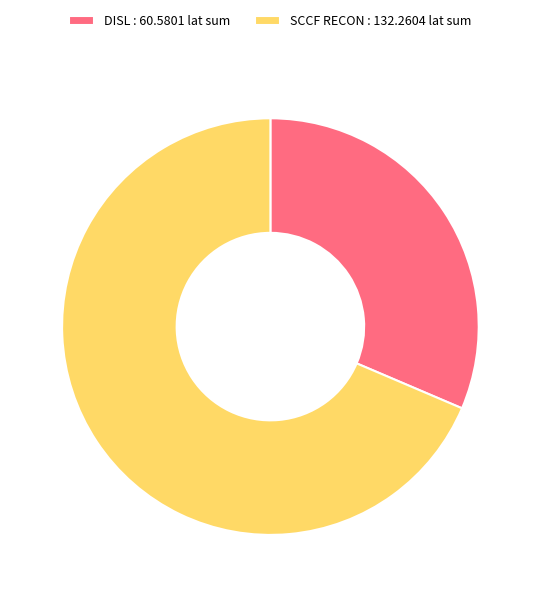

True or false: SCCF RECON : 132.2604 lat sum accounts for 69% of the total.

True